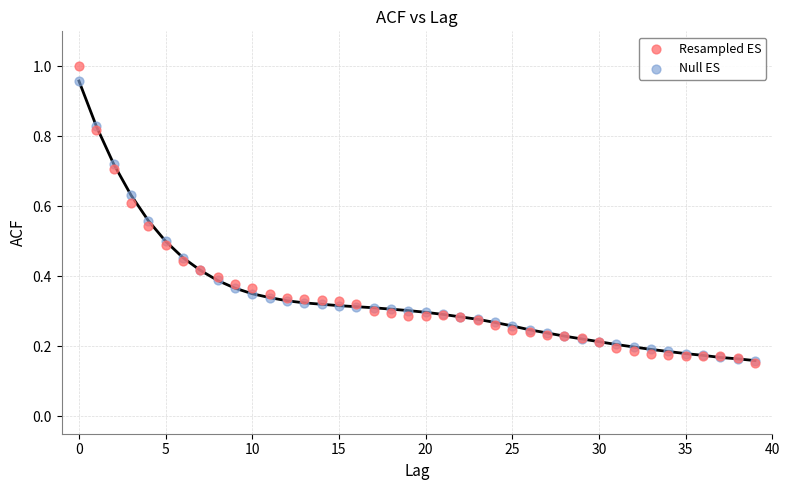

What are all the series names shown in the legend?

Resampled ES, Null ES